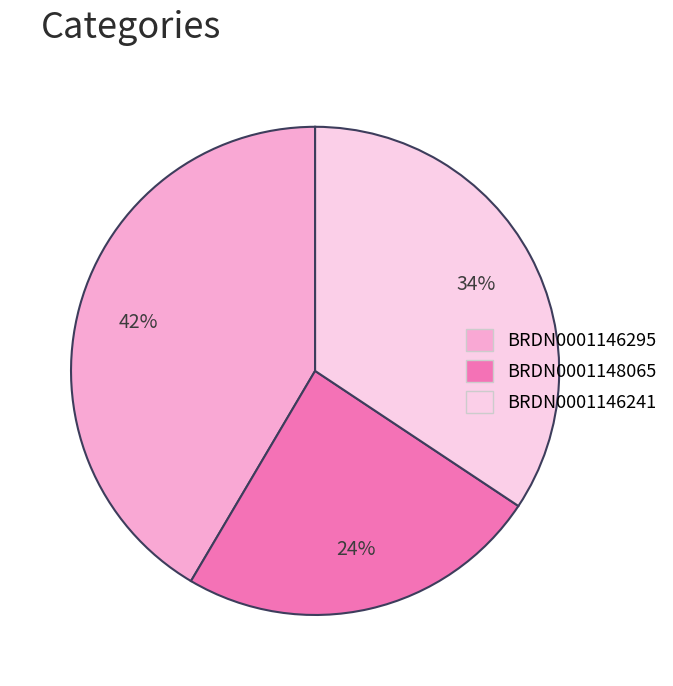

Rank the categories by value from highest to lowest.

BRDN0001146295, BRDN0001146241, BRDN0001148065